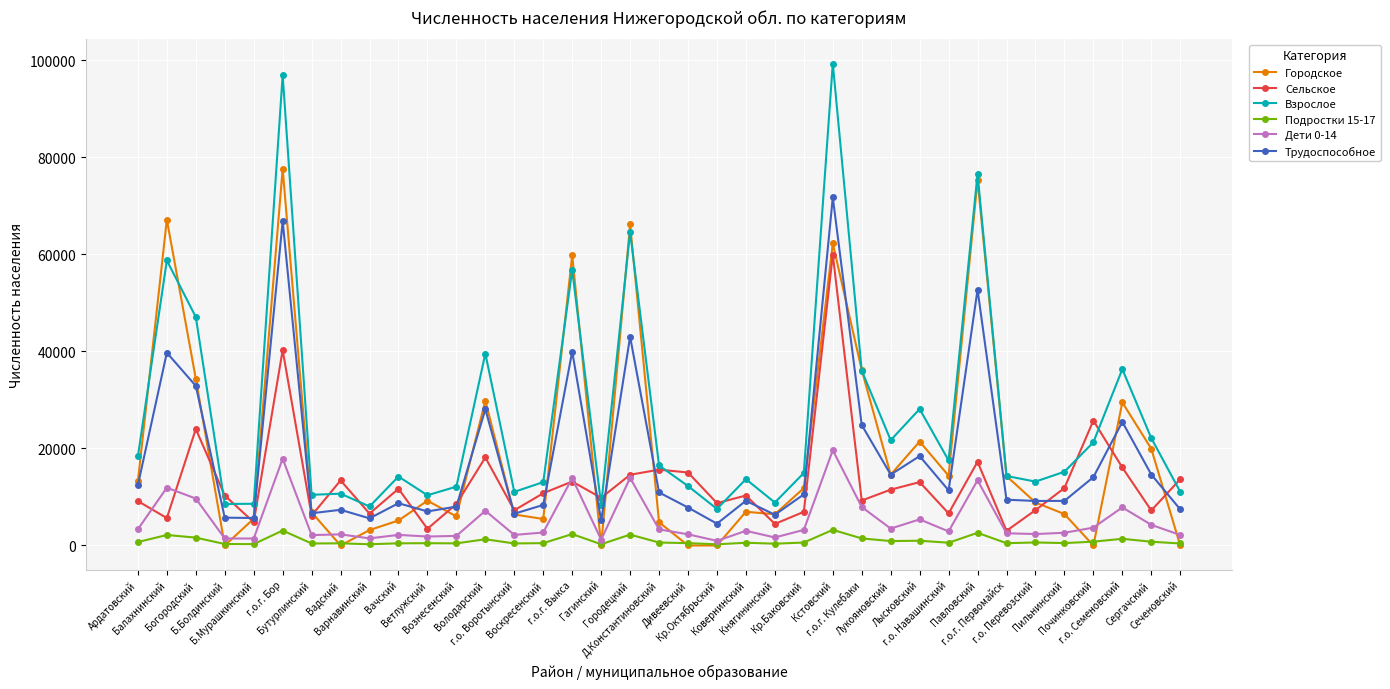

Which series has the largest total across all categories?

Взрослое